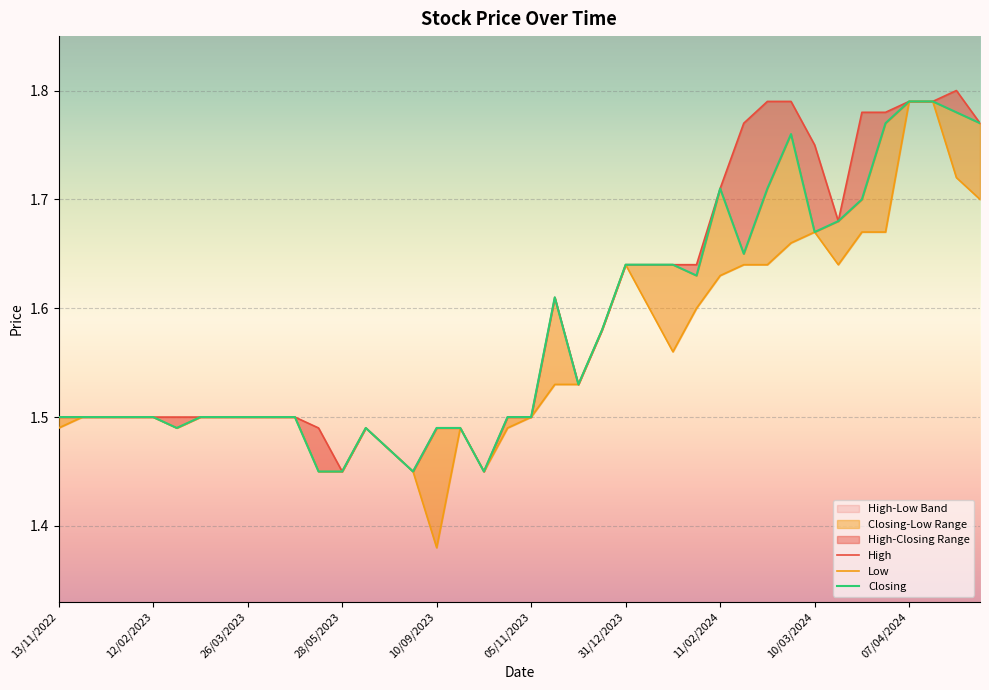

True or false: Low has a value of 2.4 at 12/02/2023.

False